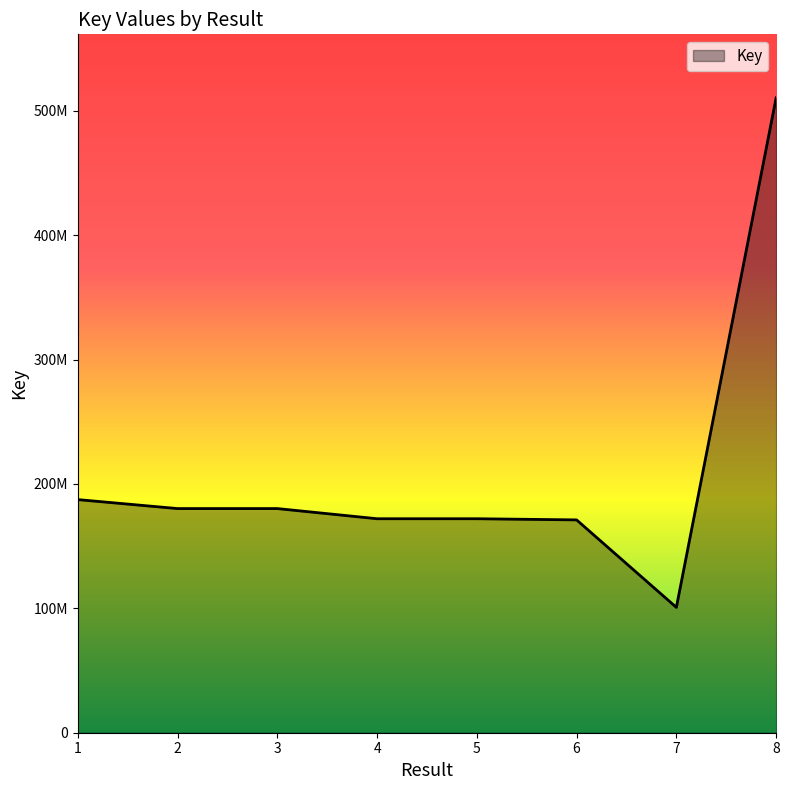

List the labels in order of value, smallest first.

7, 6, 5, 4, 2, 3, 1, 8